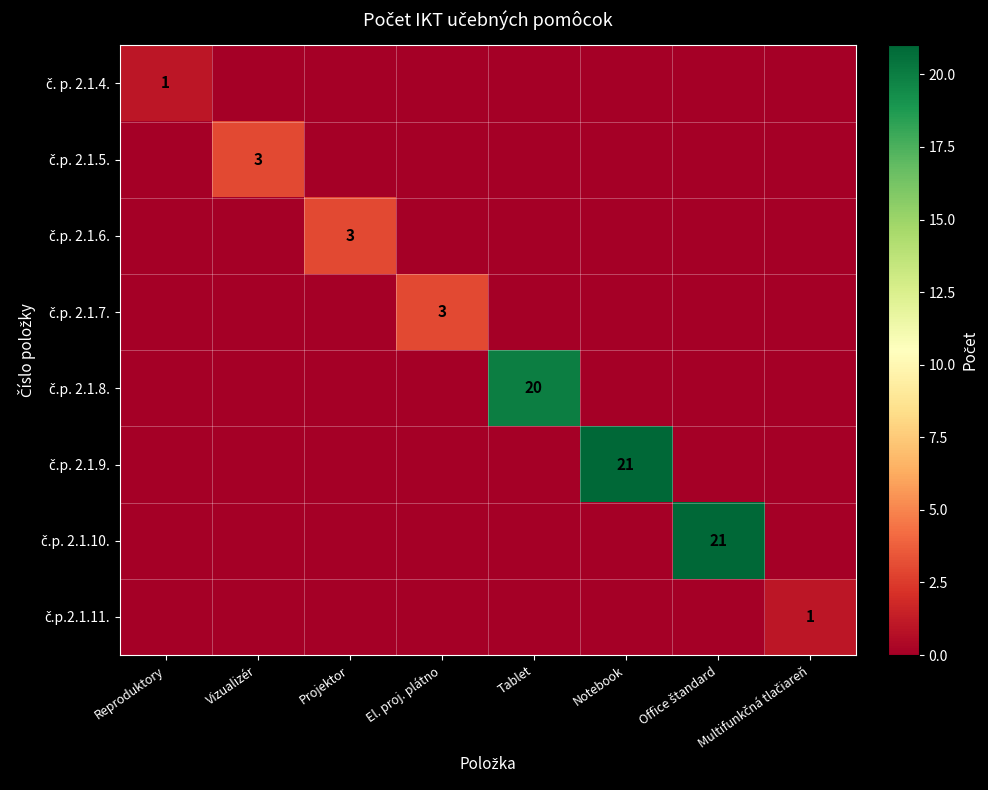

True or false: č.p. 2.1.5. has a value of 0 at Reproduktory.

True